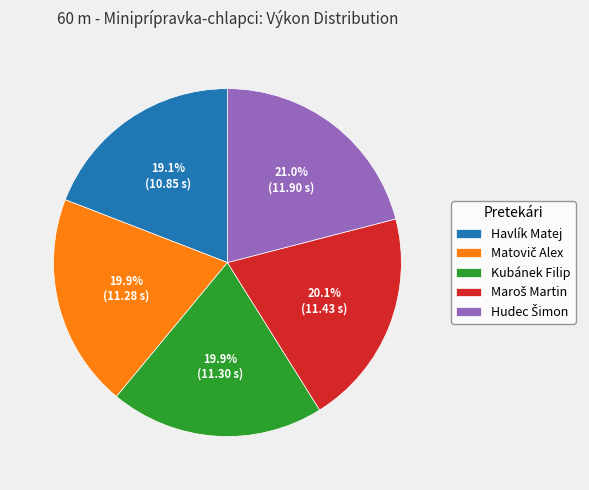

Is it true that Kubánek Filip is 9% of the pie?

False